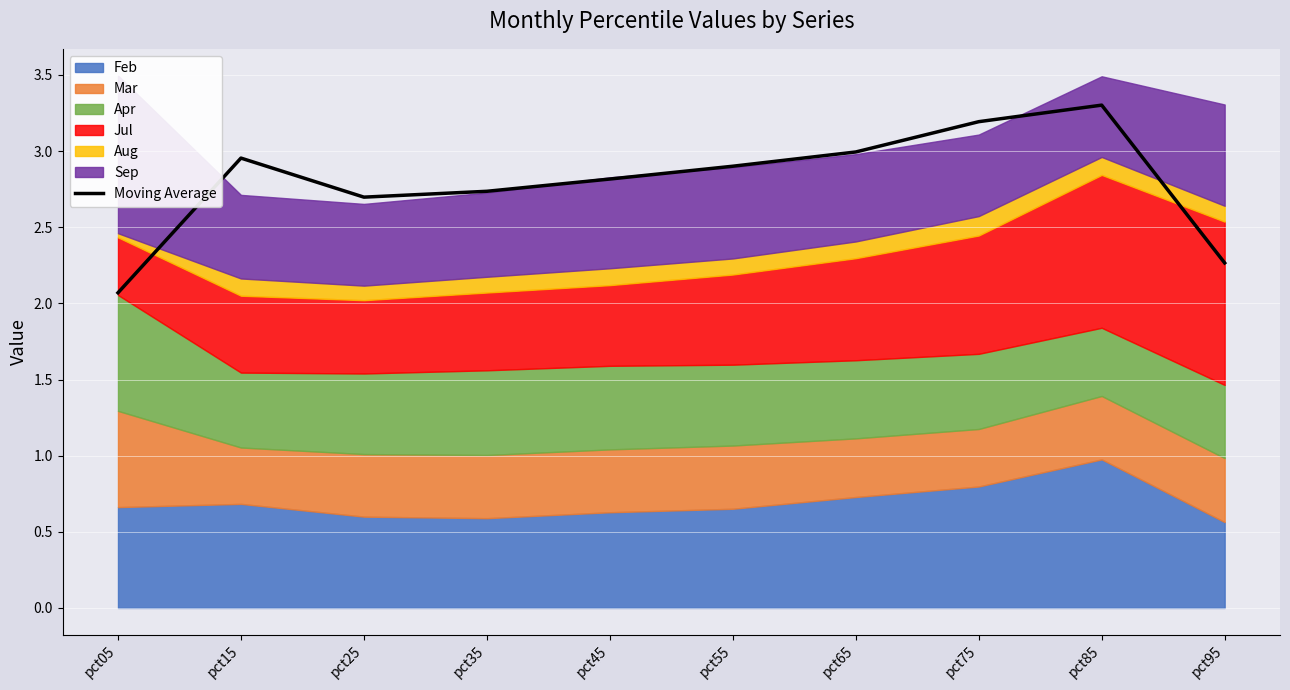

How many data points does each series have?

10